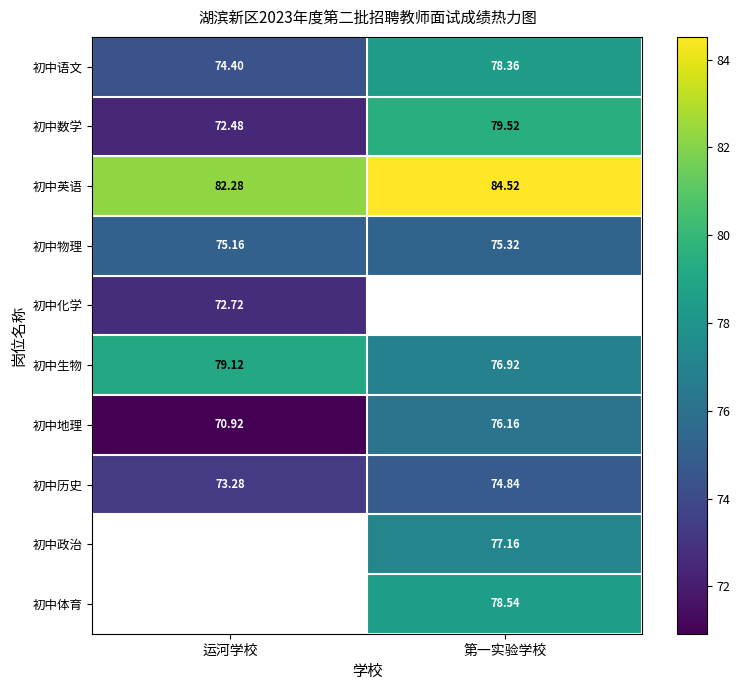

What is the difference between the maximum and minimum values in the 初中物理 series?

0.2